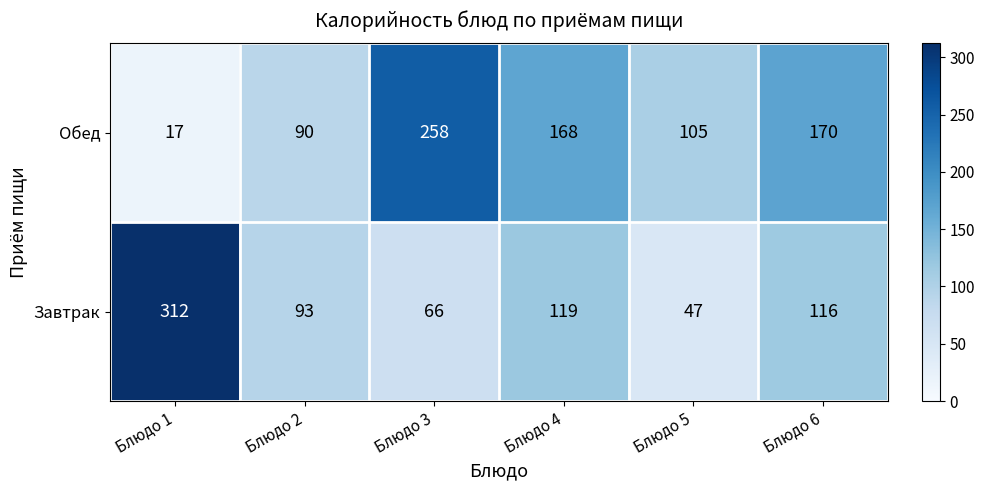

At which label does Завтрак reach its peak?

Блюдо 1